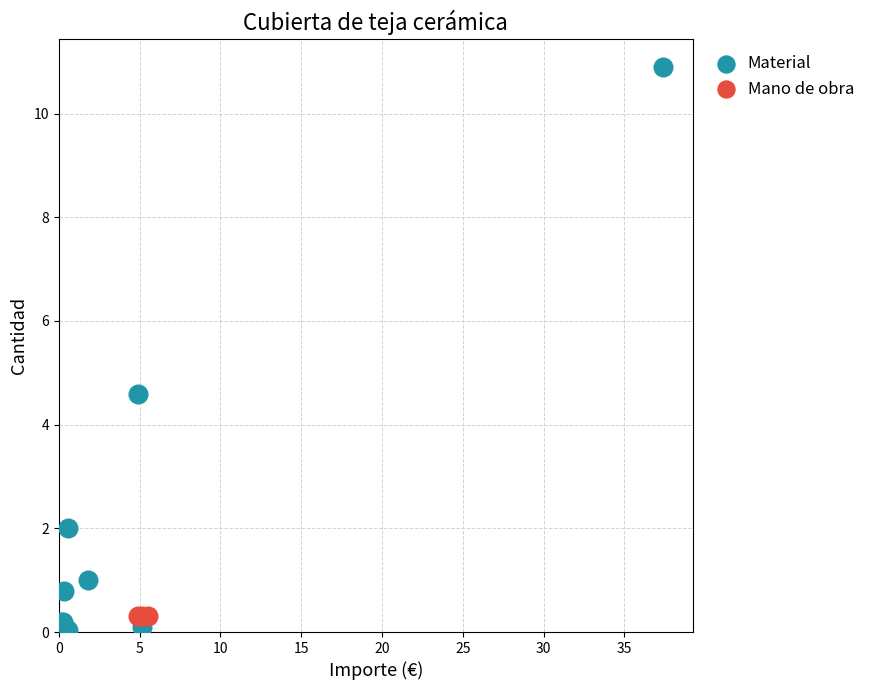

Which series contains the highest Y value?

Material